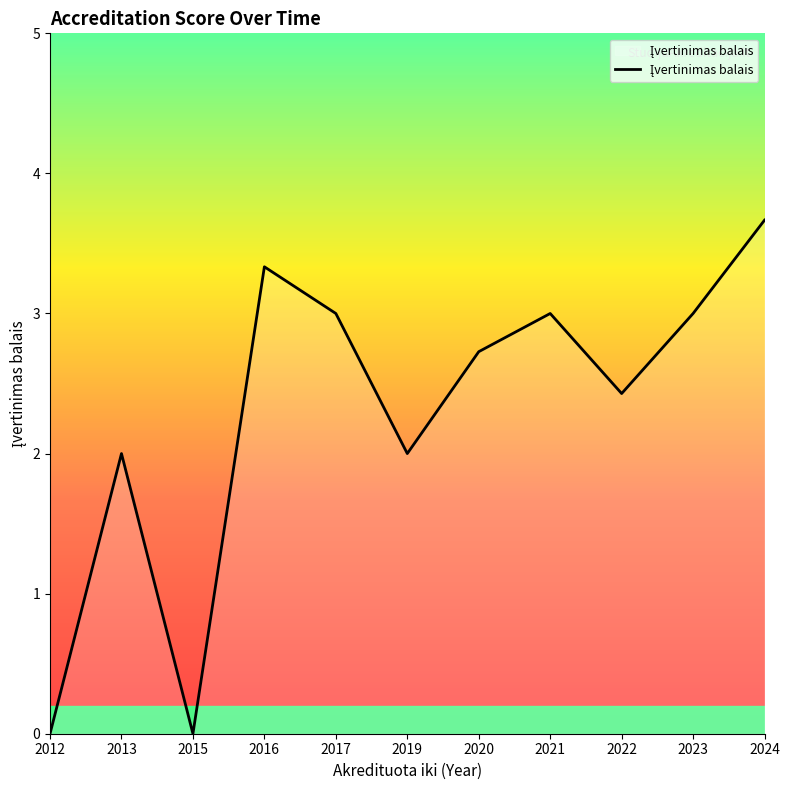

What value does the data have at 2016?

3.3